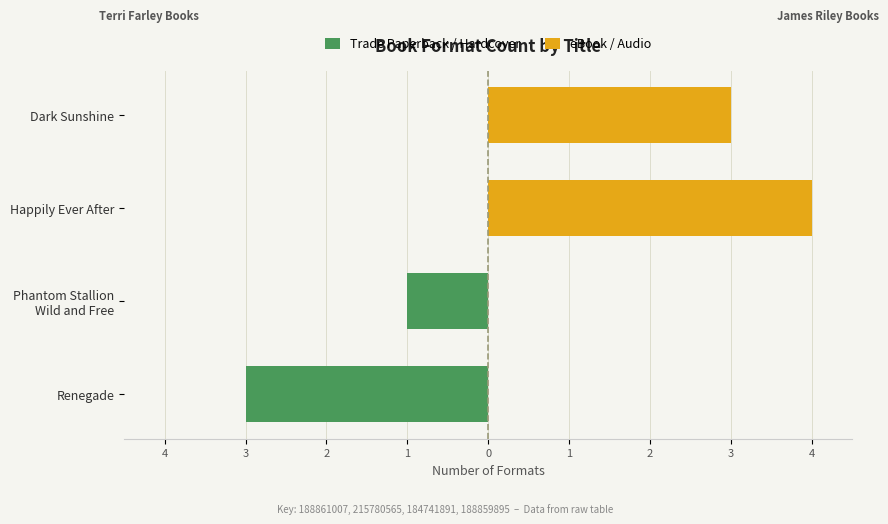

The Trade Paperback / Hardcover series shows 2 at Dark Sunshine. True or false?

False